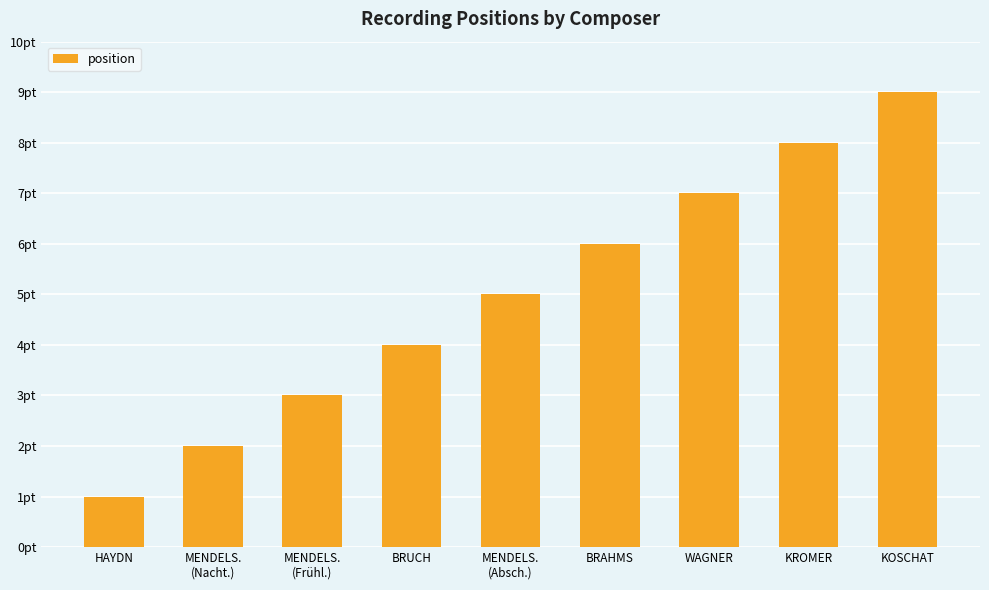

Which category has the lowest value across all series?

HAYDN